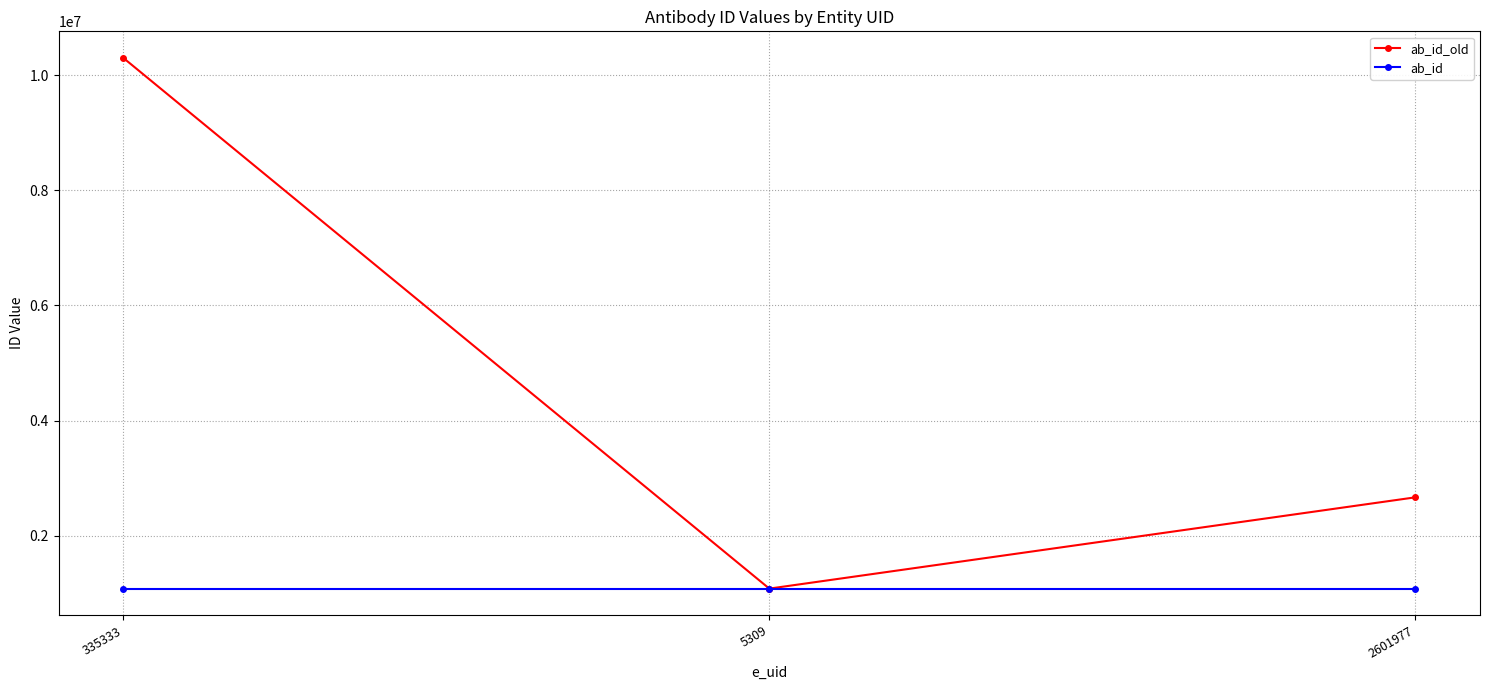

Is this an area chart (filled region under the line)?

No